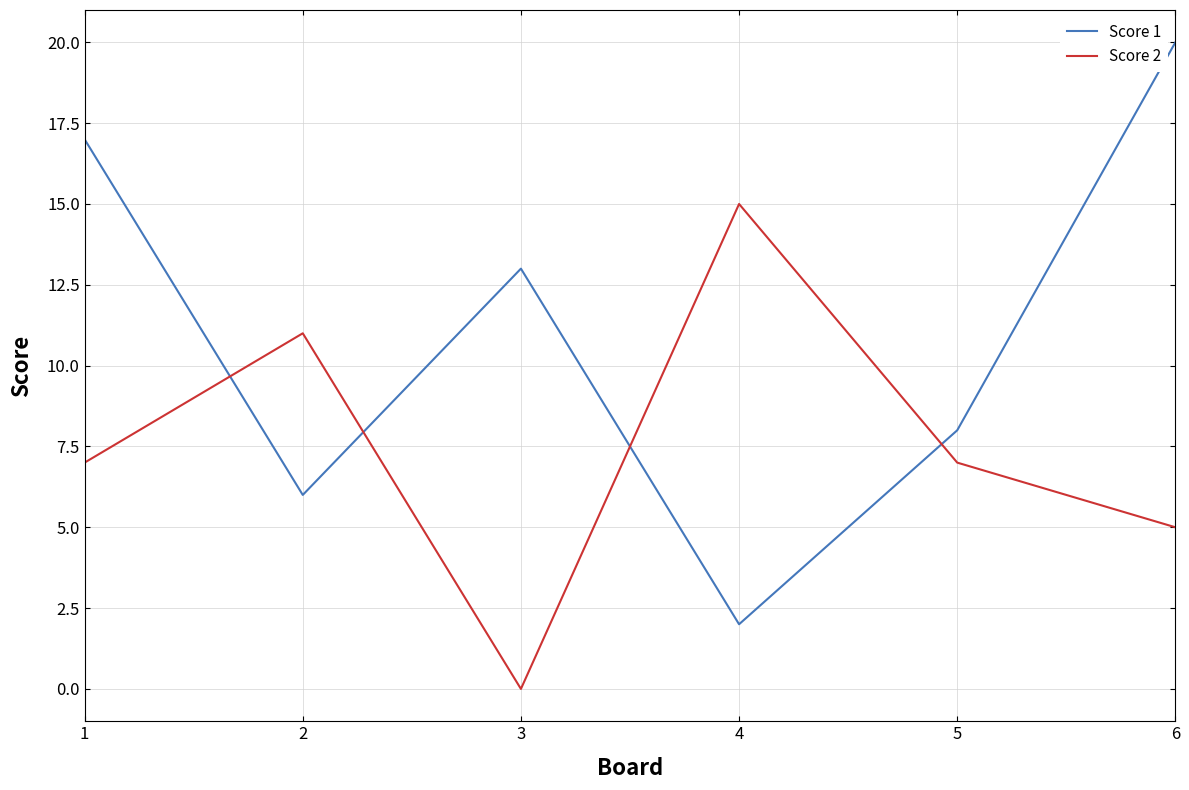

Which category has the lowest value across all series?

3